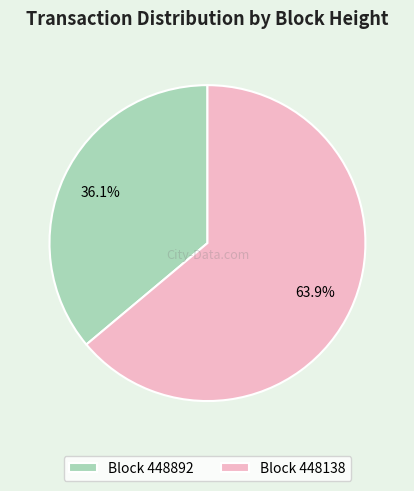

Approximately how many times larger is the value at Block 448138 compared to Block 448892?

1.8